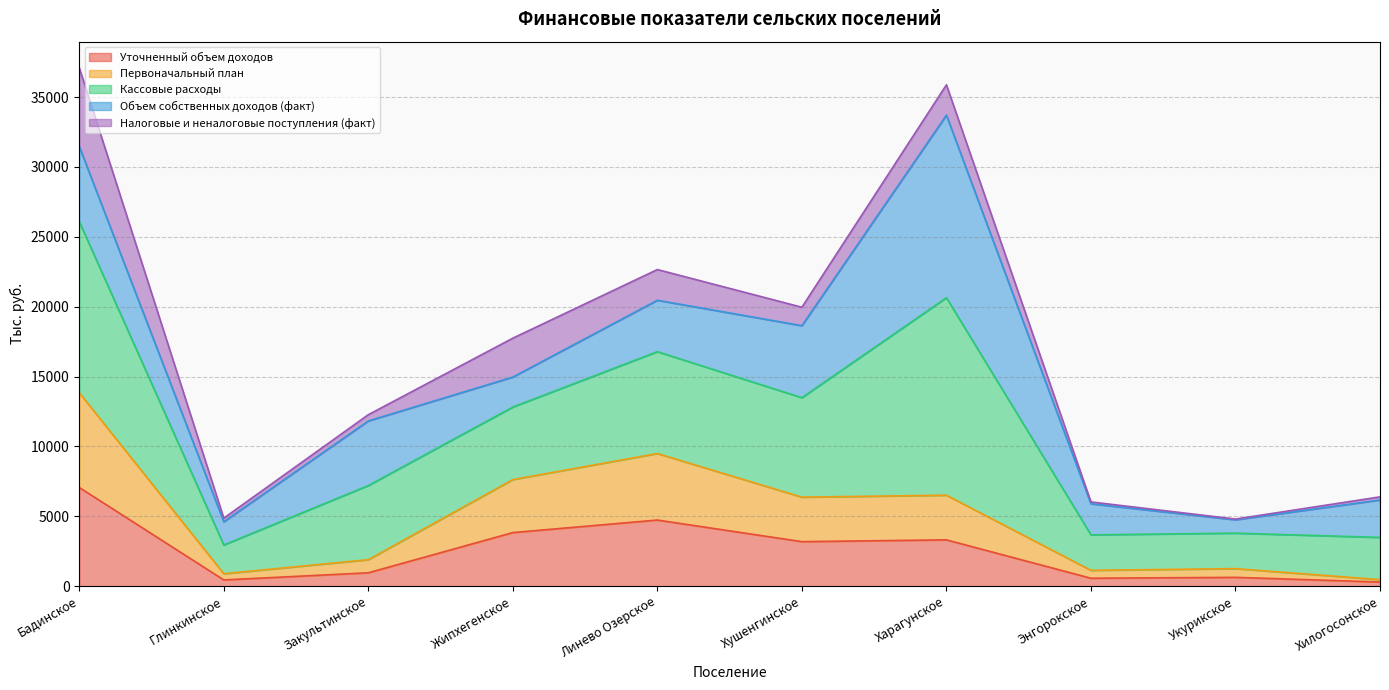

What position from the left is Закультинское?

3